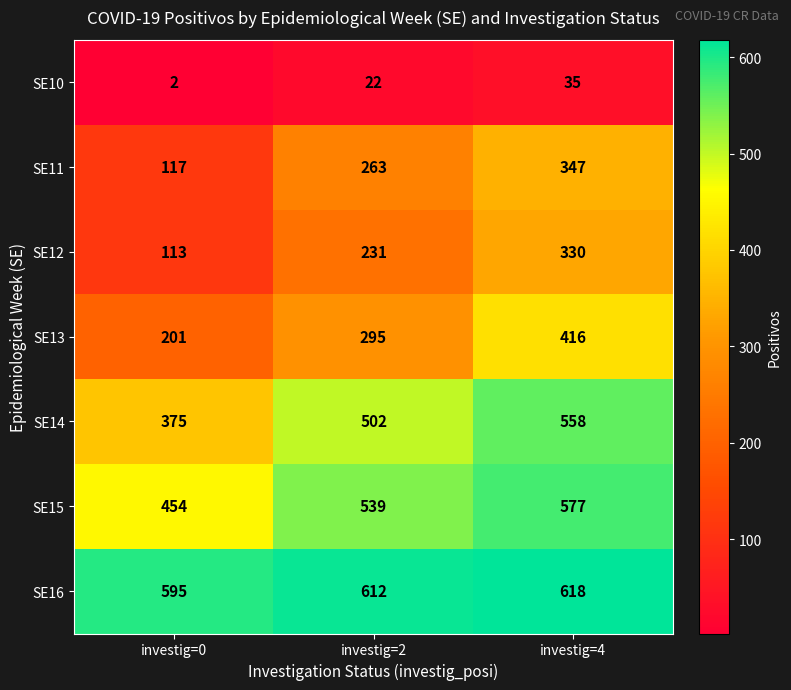

Count the number of categories in the chart.

3